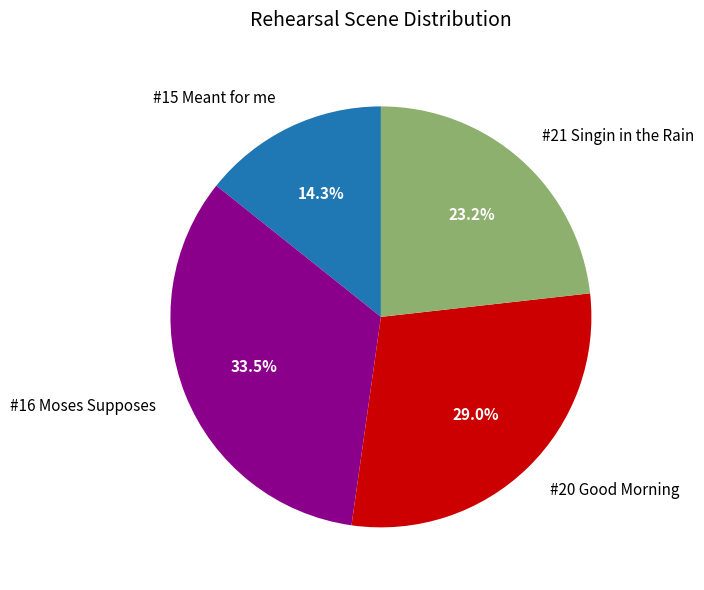

Rank the categories by value from highest to lowest.

#16 Moses Supposes, #20 Good Morning, #21 Singin in the Rain, #15 Meant for me